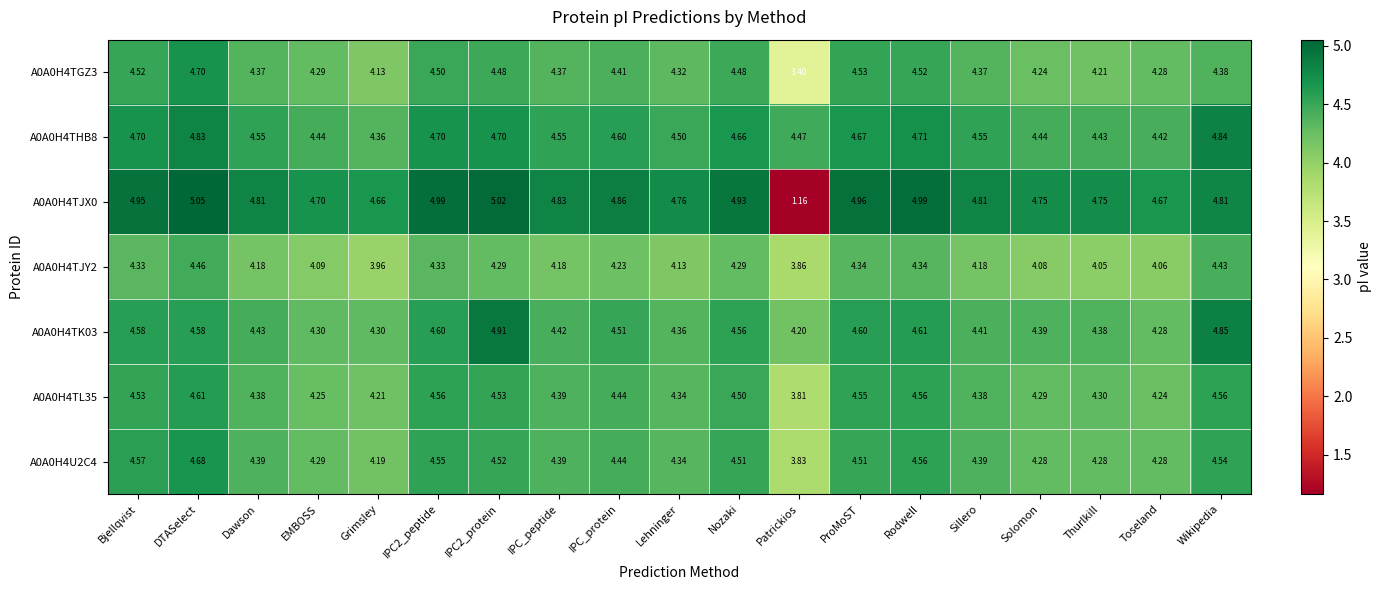

At which category is the sum across all series the highest?

DTASelect